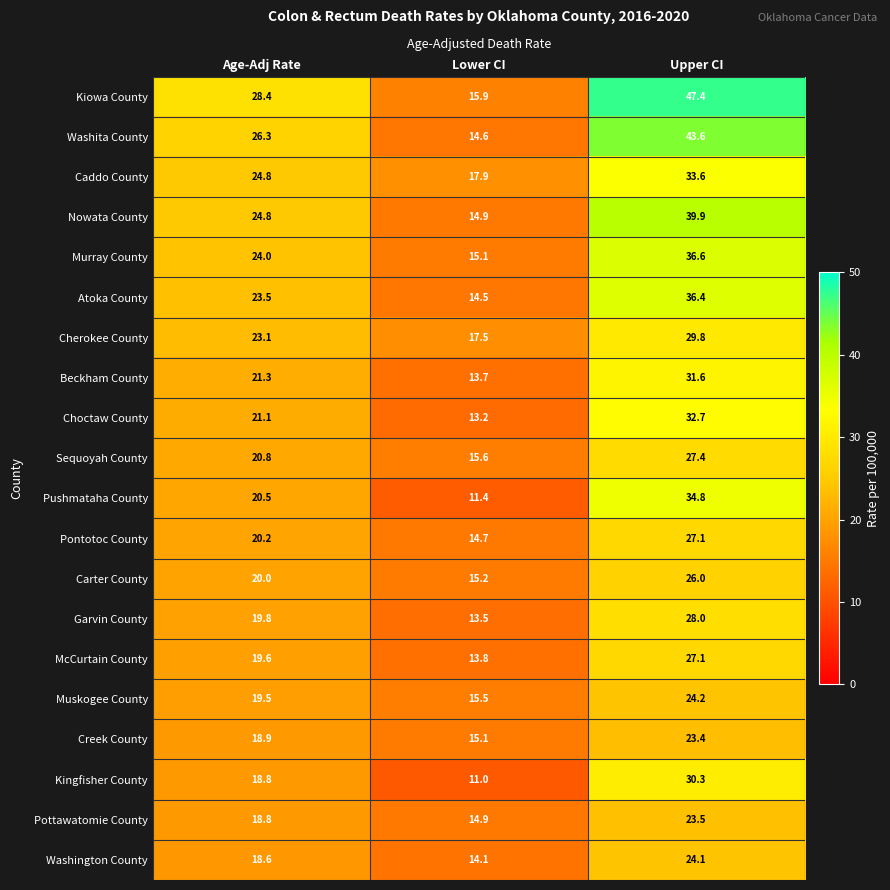

Where is Carter County nearest to the value 20?

Age-Adj Rate